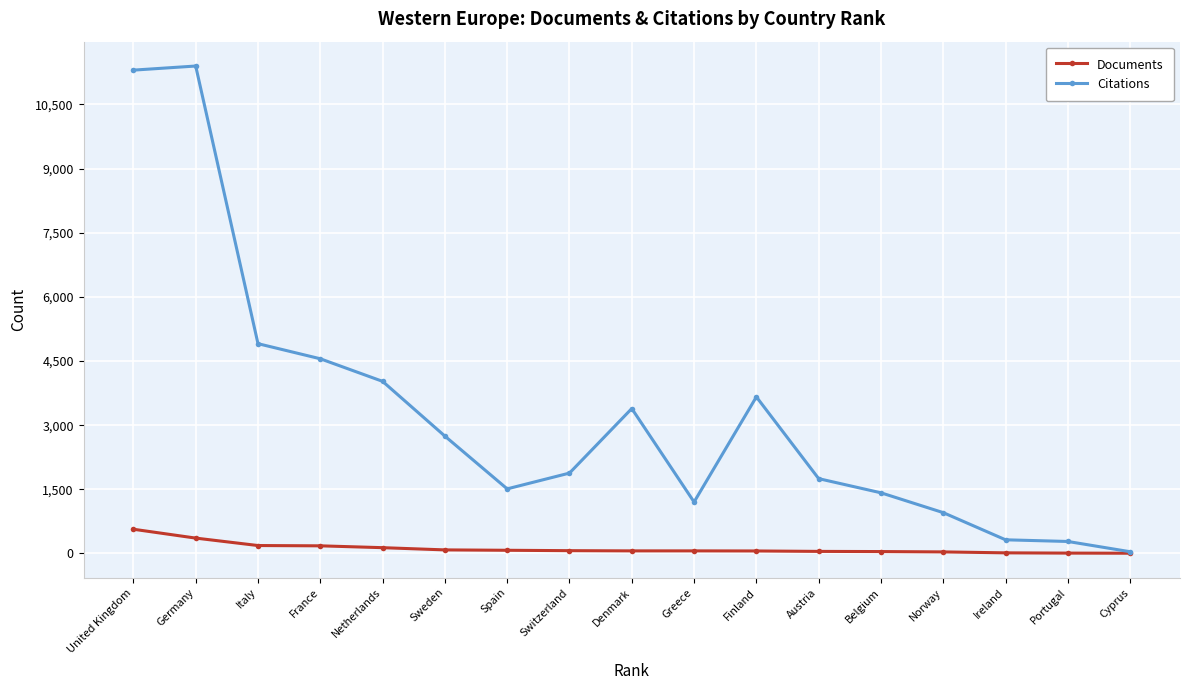

Which series has the widest spread of values?

Citations